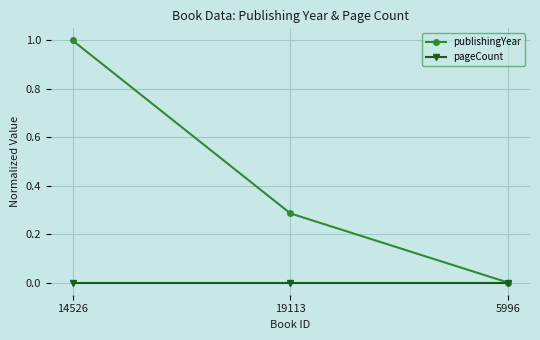

What is the total value across all series at 14526?

1.0